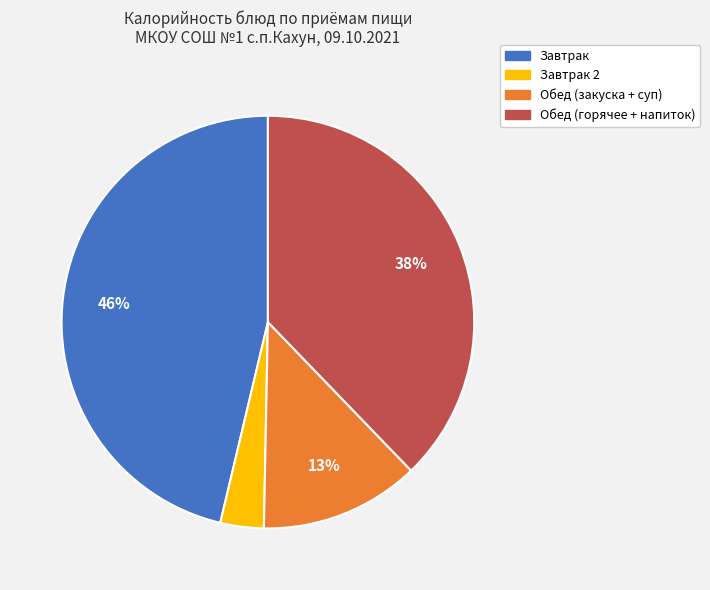

Is there a majority slice in this chart?

No